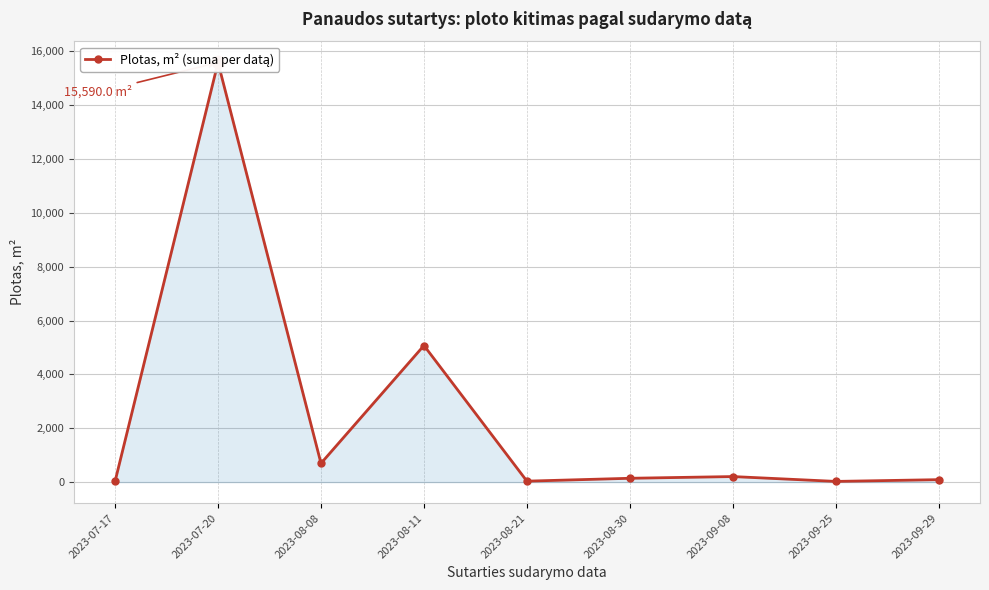

Which has a higher value, 2023-08-21 or 2023-08-11?

2023-08-11